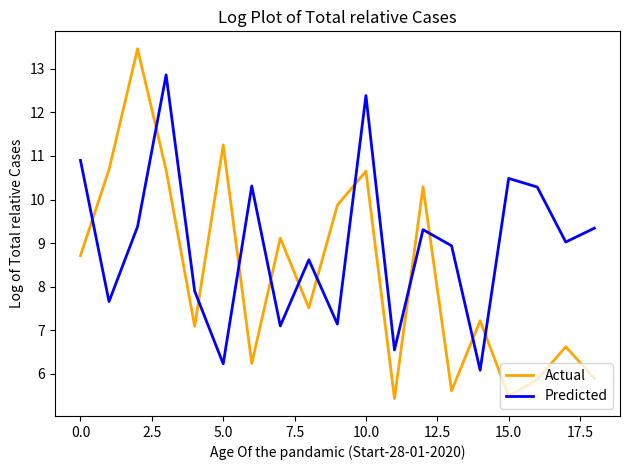

How many values in the Actual series exceed 7?

12